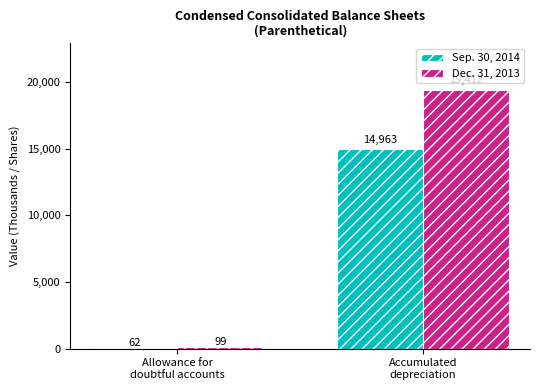

Which series has the widest spread of values?

Dec. 31, 2013